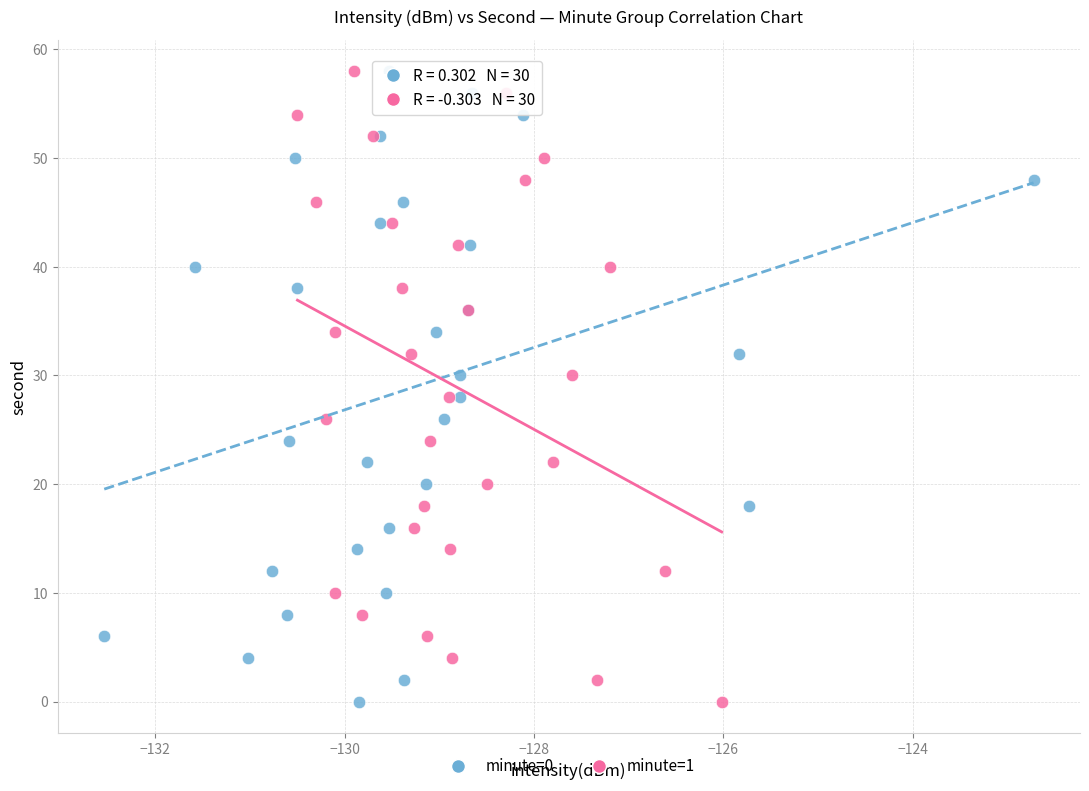

What are all the series names shown in the legend?

minute=0, minute=1